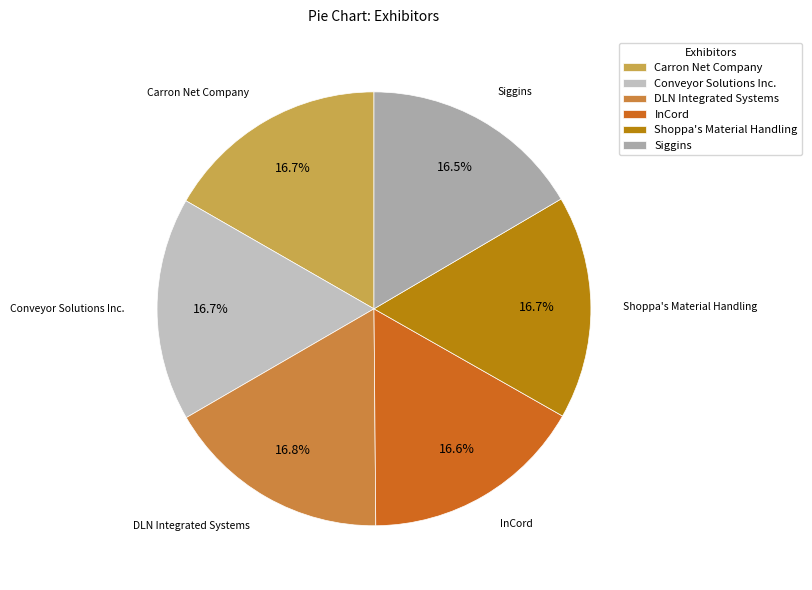

Combined, what portion of the pie is Carron Net Company and InCord?

33.3%